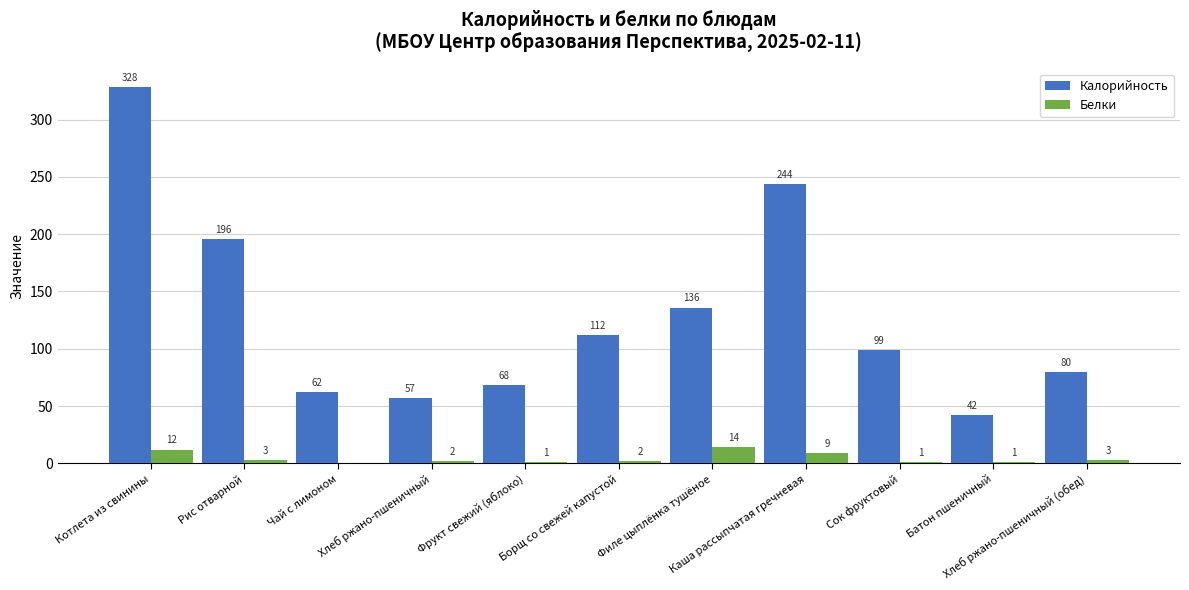

What is the sum of all Калорийность values?

1424